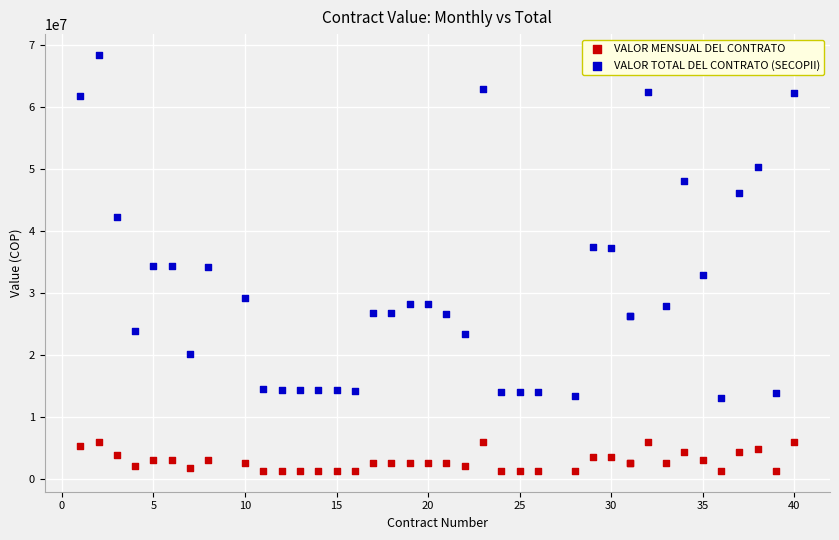

In the VALOR TOTAL DEL CONTRATO (SECOPII) series, what Y value is closest to 40811737?

42373364